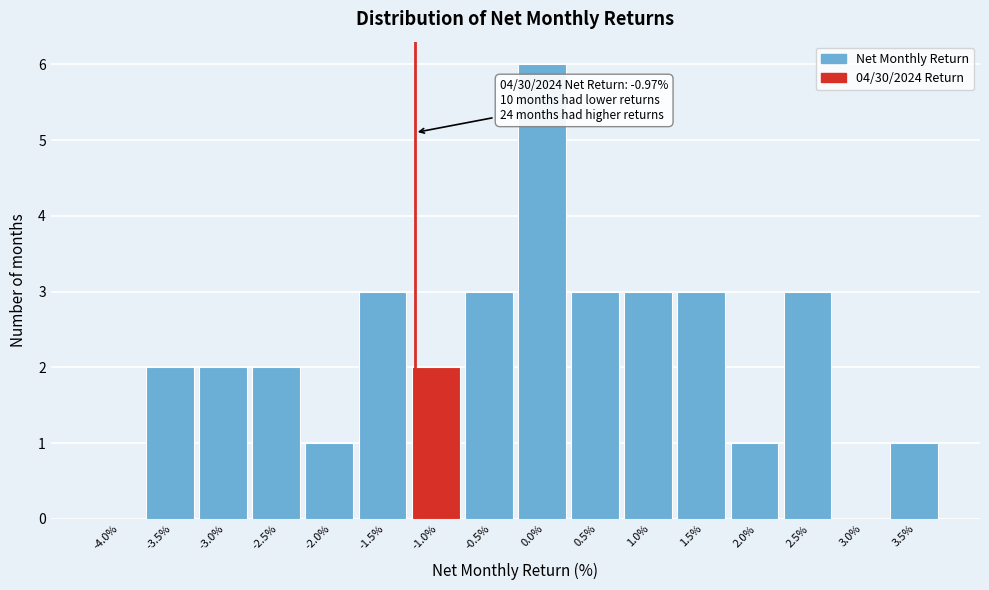

Reading left to right, transcribe all the data shown in this chart.

-4.0%=0	-3.5%=2	-3.0%=2	-2.5%=2	-2.0%=1	-1.5%=3	-1.0%=2	-0.5%=3	0.0%=6	0.5%=3	1.0%=3	1.5%=3	2.0%=1	2.5%=3	3.0%=0	3.5%=1